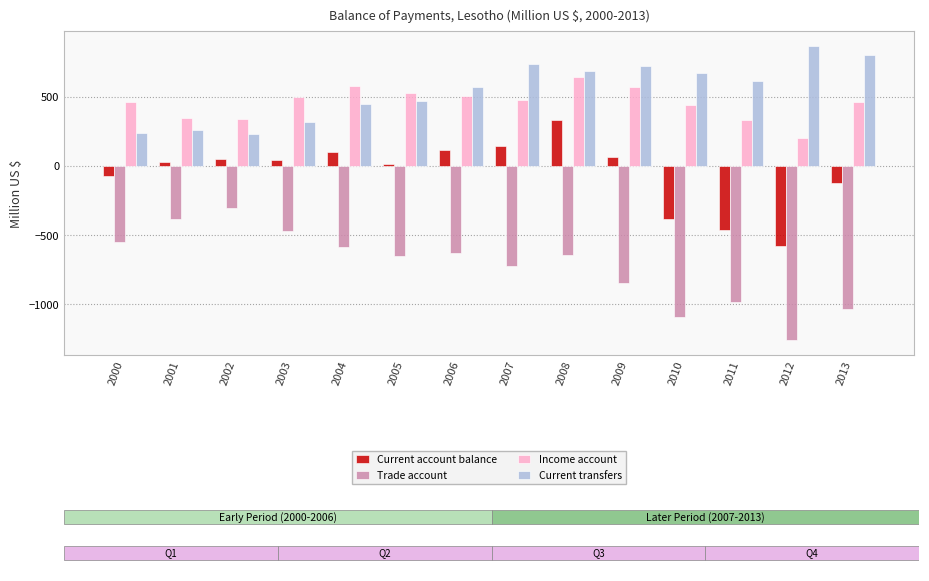

Reading right to left, extract all data points from this chart.

Current account balance: 2013=-125.8	2012=-575.4	2011=-461.8	2010=-382.8	2009=62.3	2008=334.6	2007=145.0	2006=117.9	2005=16.4	2004=100.7	2003=44.4	2002=50.1	2001=27.0	2000=-71.6
Trade account: 2013=-1030.0	2012=-1258.4	2011=-981.3	2010=-1093.3	2009=-844.9	2008=-642.3	2007=-718.4	2006=-628.4	2005=-651.7	2004=-583.0	2003=-470.4	2002=-306.2	2001=-381.5	2000=-546.3
Income account: 2013=464.1	2012=200.9	2011=332.1	2010=440.6	2009=570.7	2008=641.3	2007=479.1	2006=508.1	2005=528.6	2004=580.1	2003=497.3	2002=336.1	2001=350.4	2000=460.9
Current transfers: 2013=804.2	2012=868.9	2011=613.3	2010=668.6	2009=721.9	2008=685.5	2007=738.5	2006=573.8	2005=472.3	2004=448.8	2003=318.7	2002=231.3	2001=261.4	2000=239.1